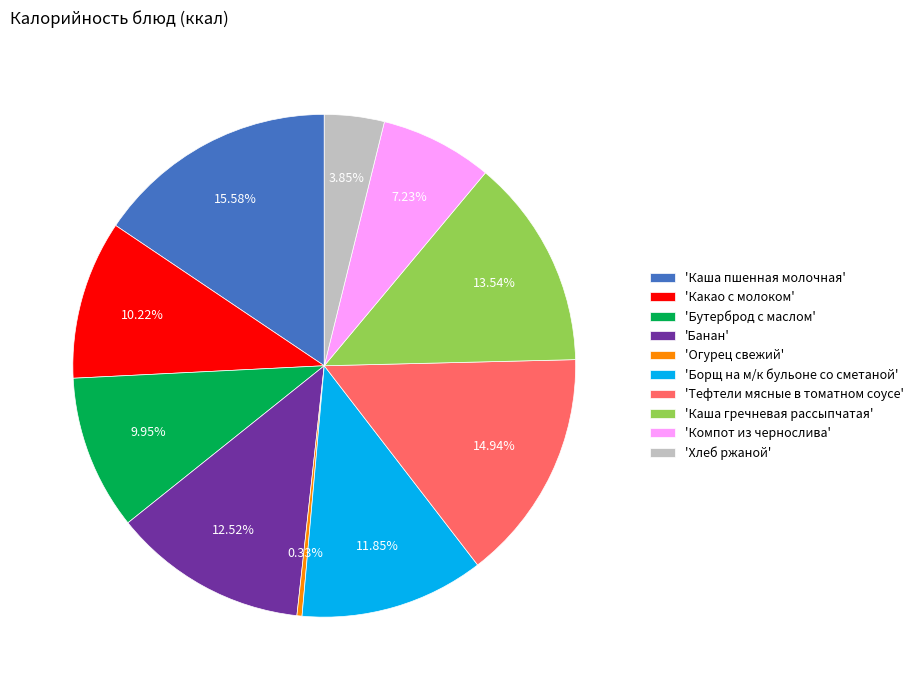

Does 'Каша гречневая рассыпчатая' account for over 50% of the chart?

No